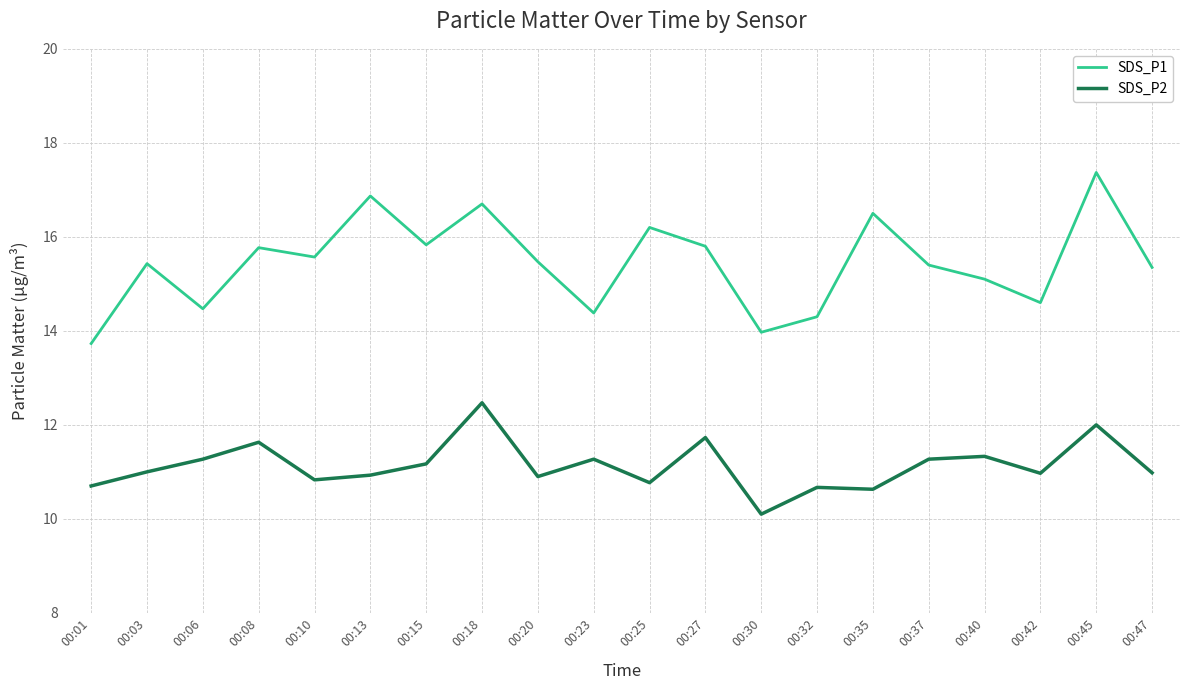

At which category is the sum across all series the highest?

00:45